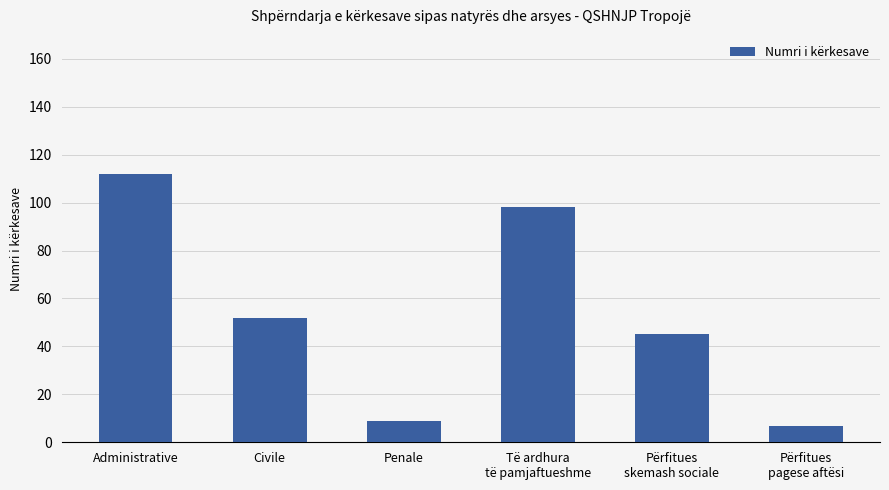

Rank the categories by value from lowest to highest.

Përfitues
pagese aftësi, Penale, Përfitues
skemash sociale, Civile, Të ardhura
të pamjaftueshme, Administrative